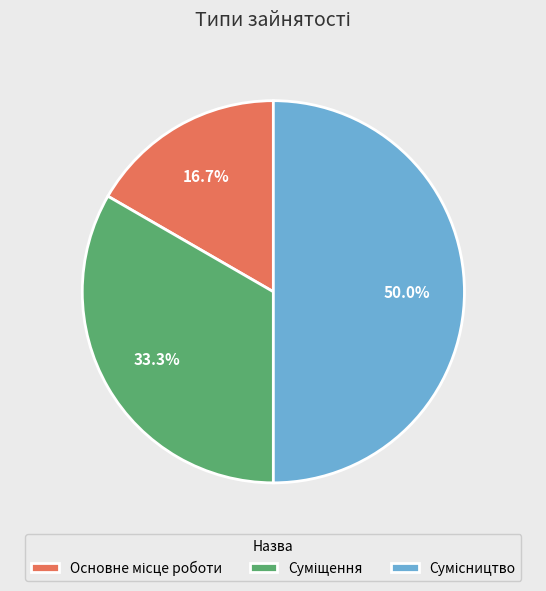

To the nearest percent, what is the difference between the largest and smallest slice percentages?

33%